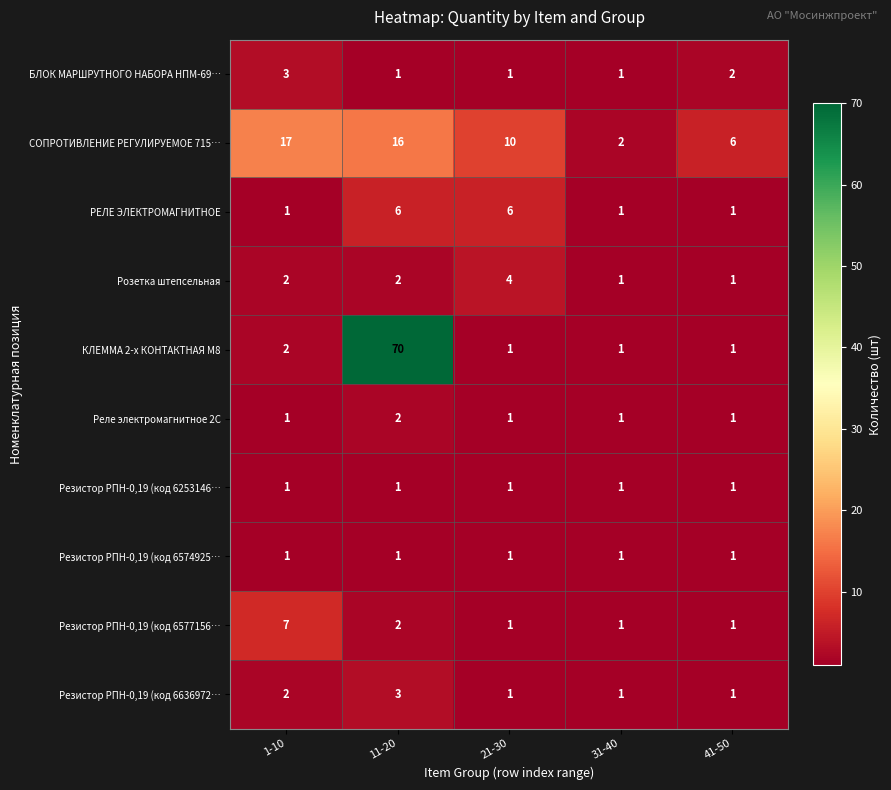

At which label does БЛОК МАРШРУТНОГО НАБОРА НПМ-69… reach its peak?

1-10